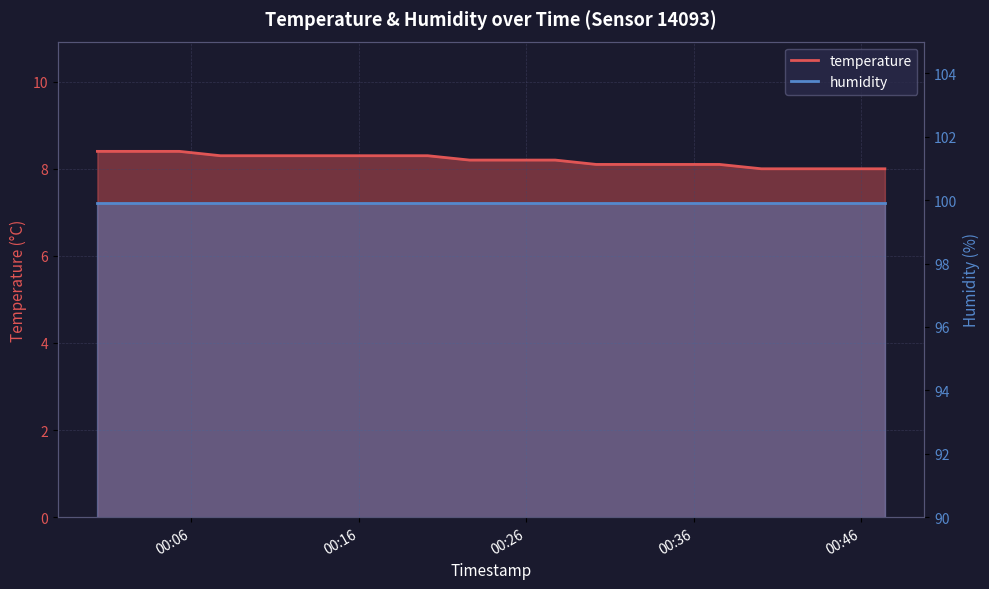

True or false: there are more than 0 points higher than both neighbors.

False